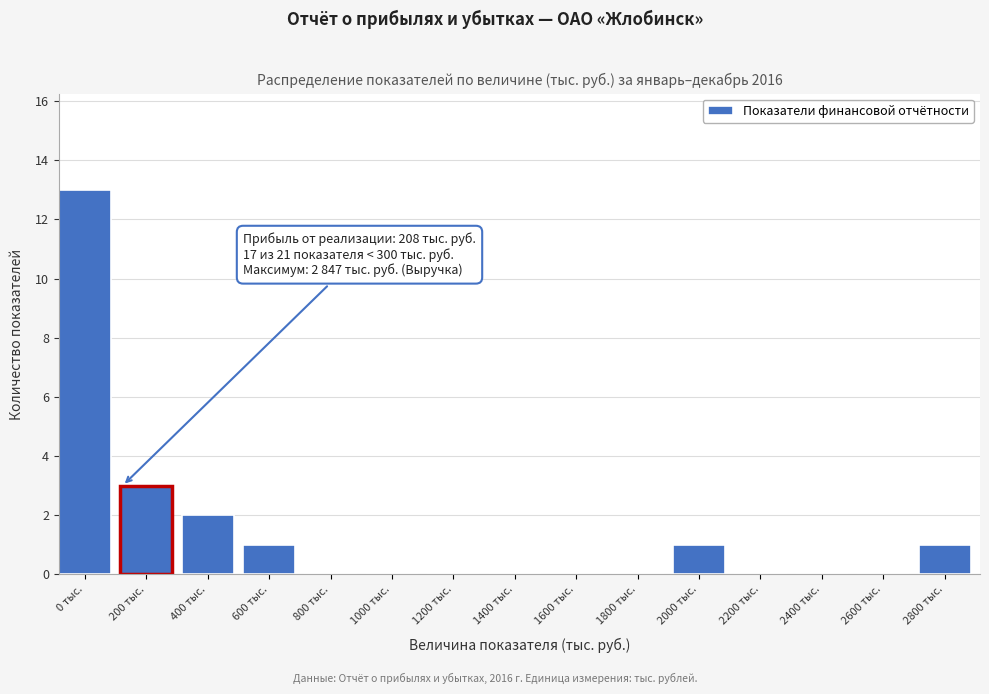

Reading left to right, list all the values displayed in this chart.

0 тыс.=13	200 тыс.=3	400 тыс.=2	600 тыс.=1	800 тыс.=0	1000 тыс.=0	1200 тыс.=0	1400 тыс.=0	1600 тыс.=0	1800 тыс.=0	2000 тыс.=1	2200 тыс.=0	2400 тыс.=0	2600 тыс.=0	2800 тыс.=1